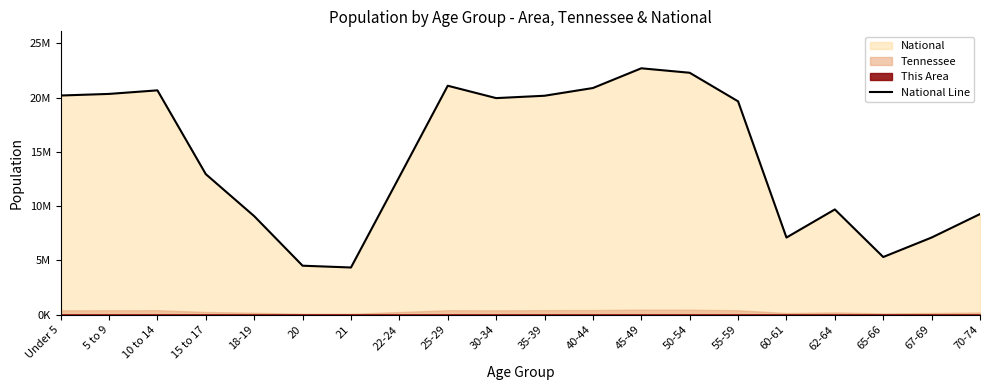

What is the average value?

14509549